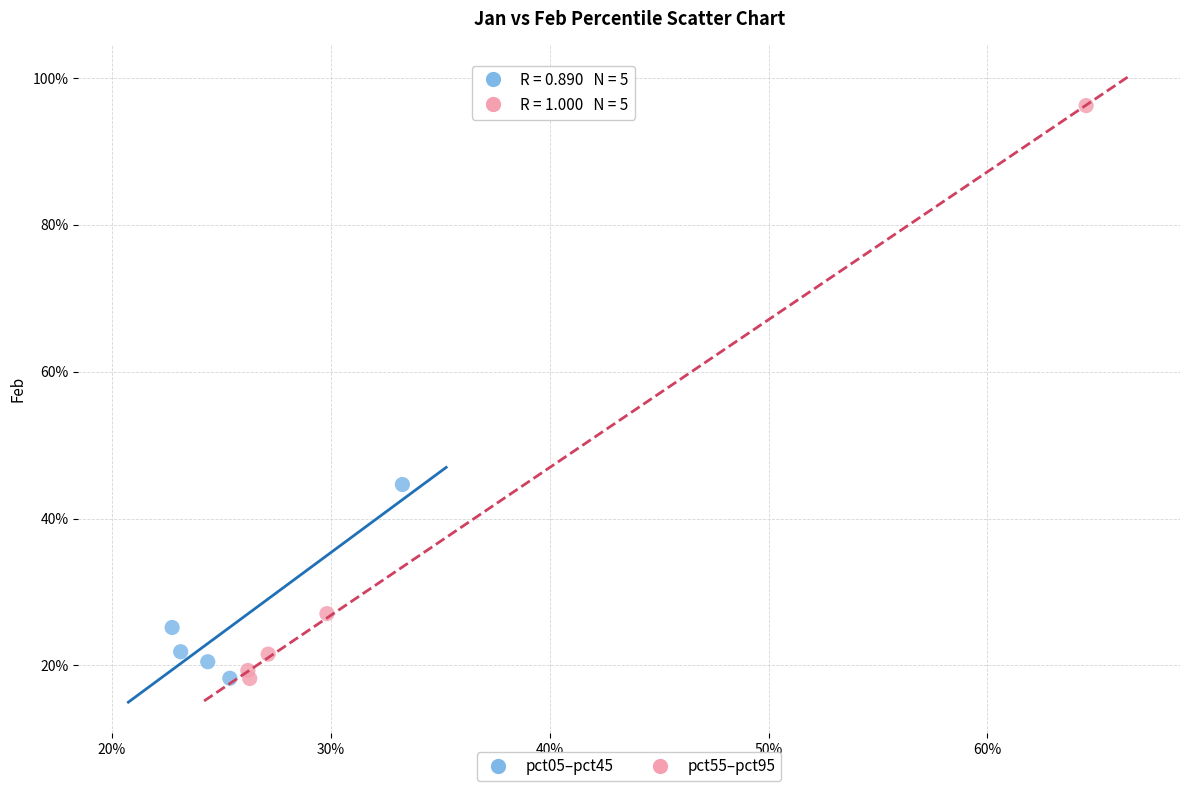

What are all the series names shown in the legend?

pct05–pct45, pct55–pct95